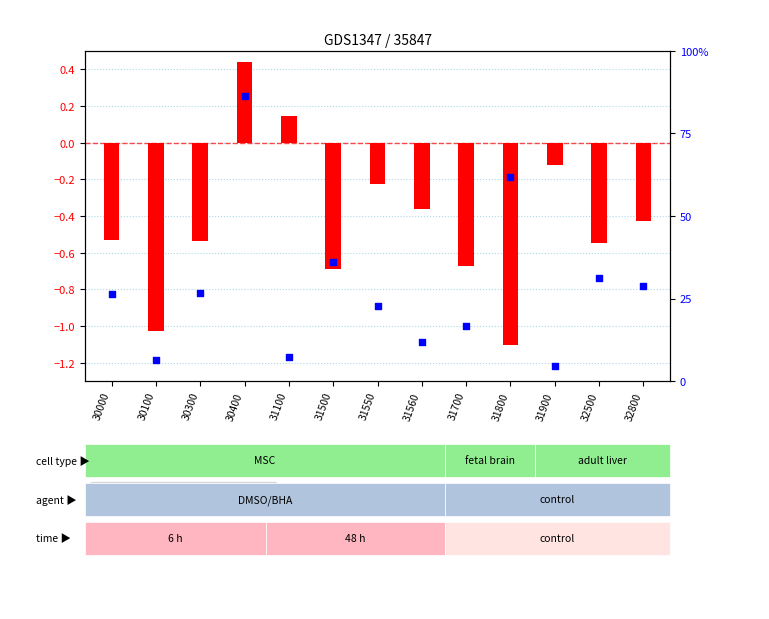

What is the total value across all series at 30000?

26.0